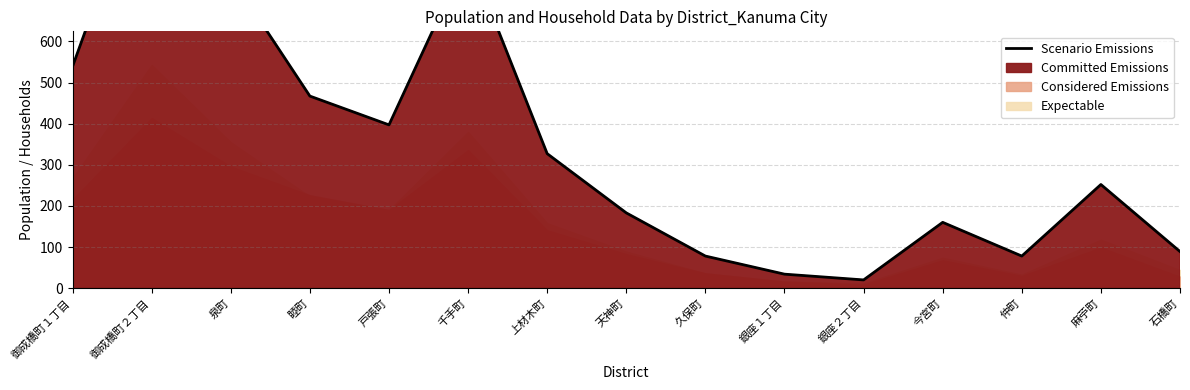

True or false: the data shows 1073 at 御成橋町２丁目.

True